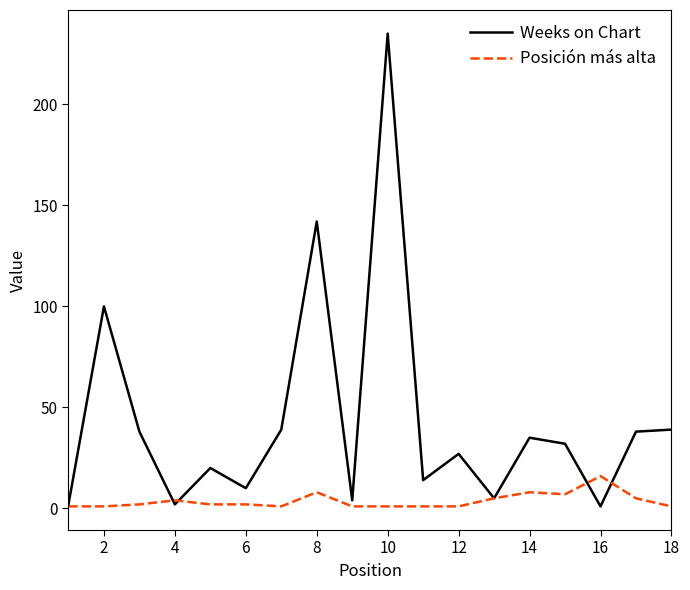

What is the maximum value shown in the chart?

235